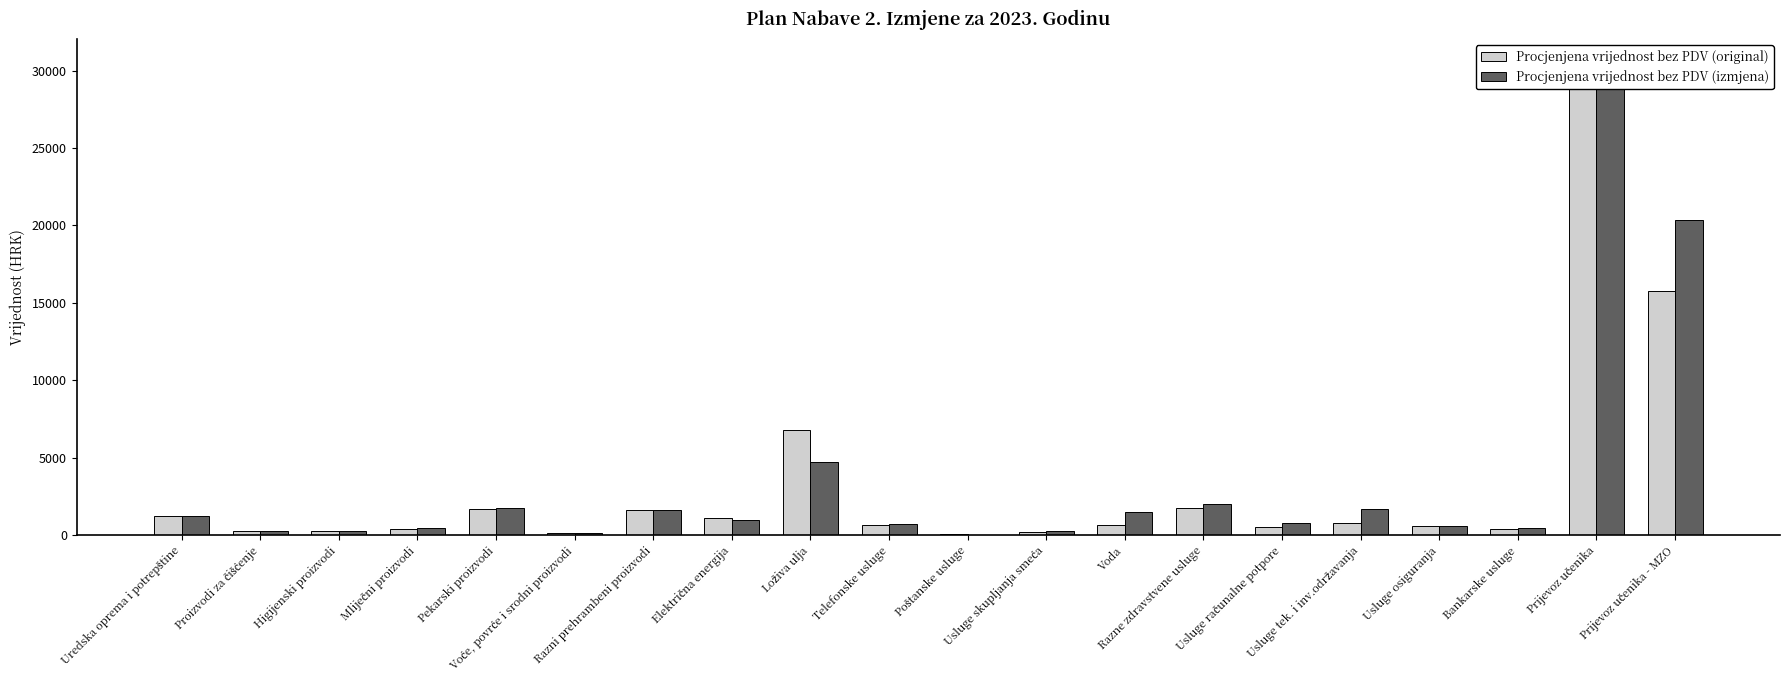

Which series has the largest range (max minus min)?

Procjenjena vrijednost bez PDV (izmjena)